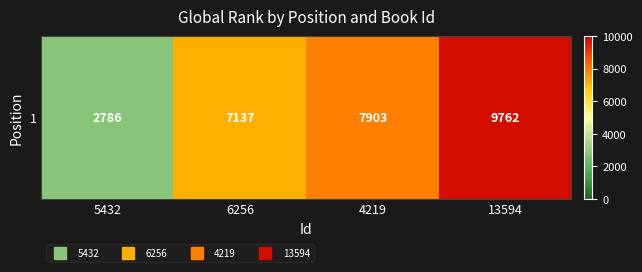

What is the smallest value displayed?

2786